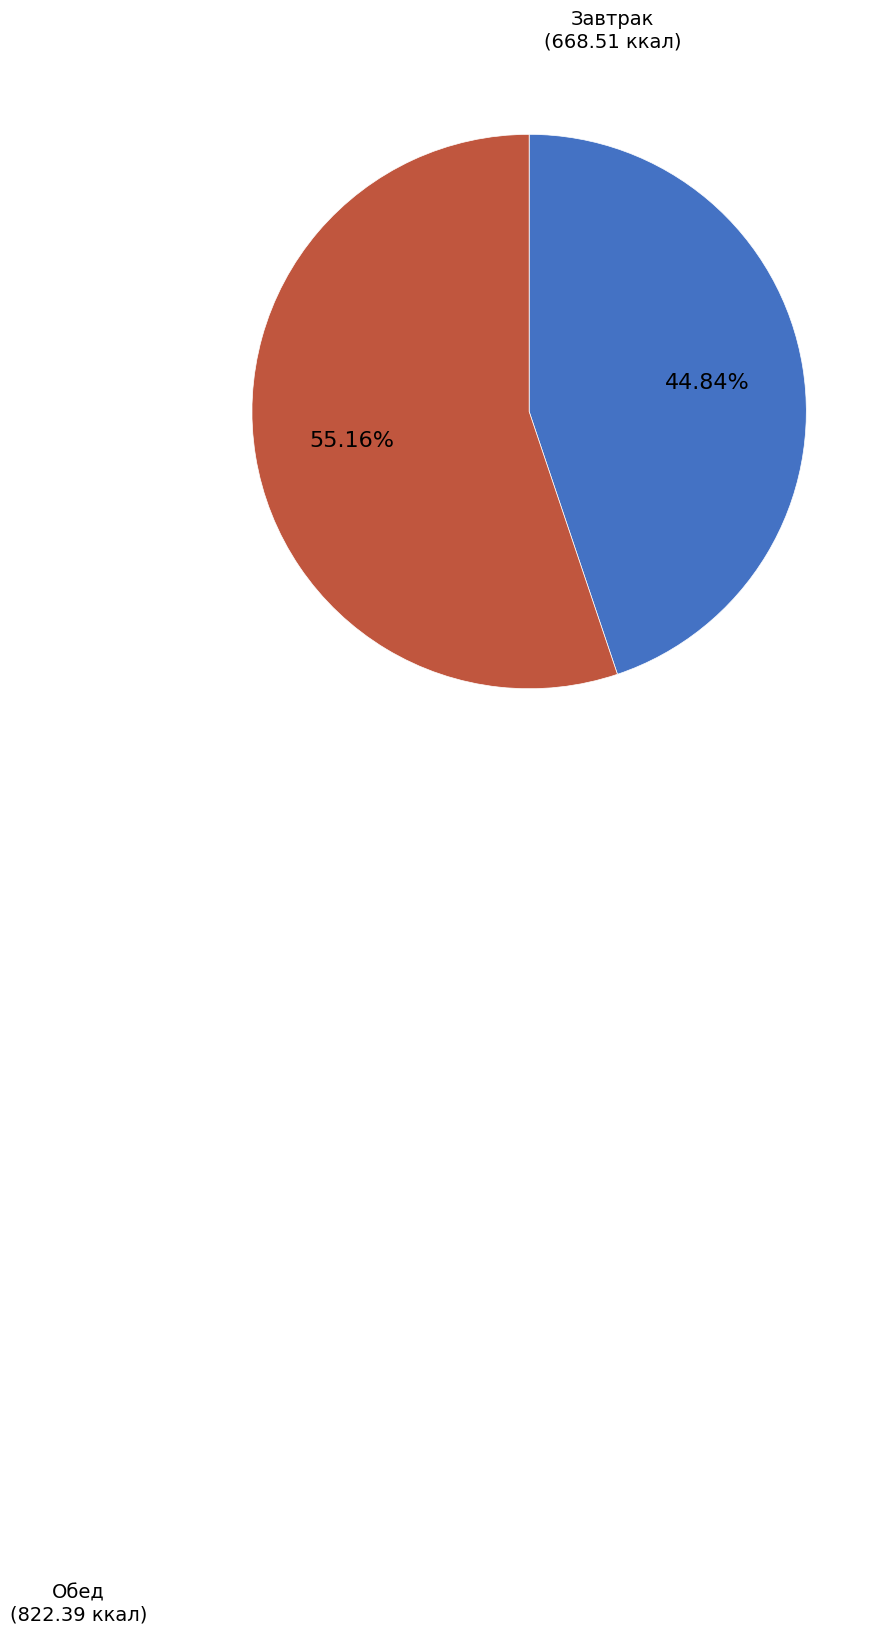

Is there a majority slice in this chart?

Yes